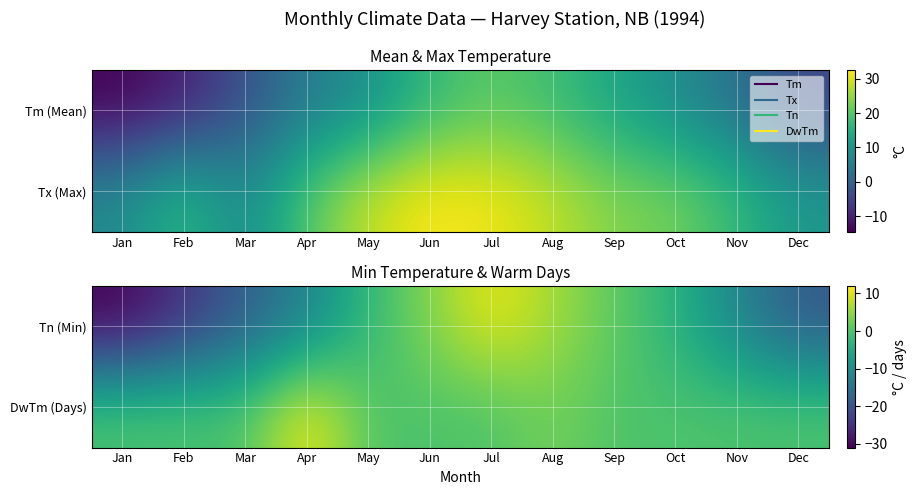

Reading right to left, what are all the values shown in this chart?

Tn (Min): Dec=-19.0	Nov=-11.5	Oct=-3.5	Sep=1.5	Aug=6.0	Jul=11.0	Jun=4.0	May=-2.0	Apr=-12.0	Mar=-18.0	Feb=-24.5	Jan=-31.0
DwTm (Days): Dec=0.0	Nov=0.0	Oct=0.0	Sep=0.0	Aug=3.0	Jul=0.0	Jun=0.0	May=0.0	Apr=12.0	Mar=0.0	Feb=0.0	Jan=0.0